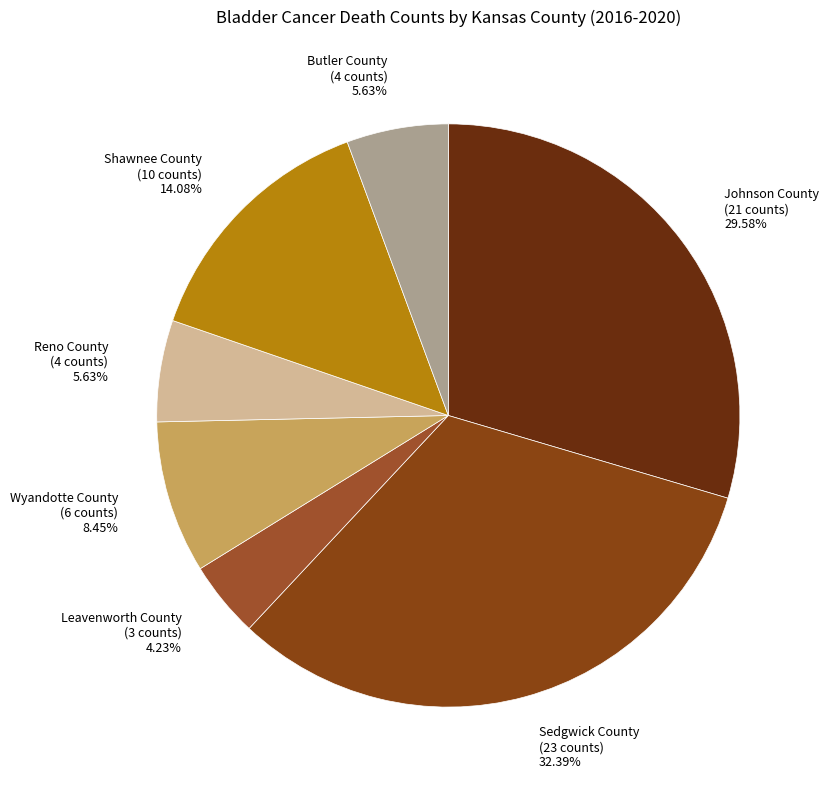

The Leavenworth County slice represents 15% of the pie. True or false?

False